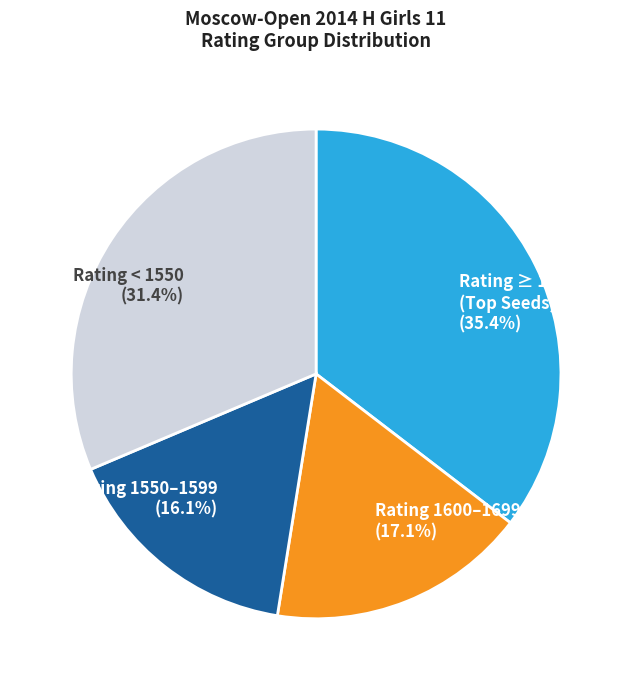

How many segments does this pie chart have?

4